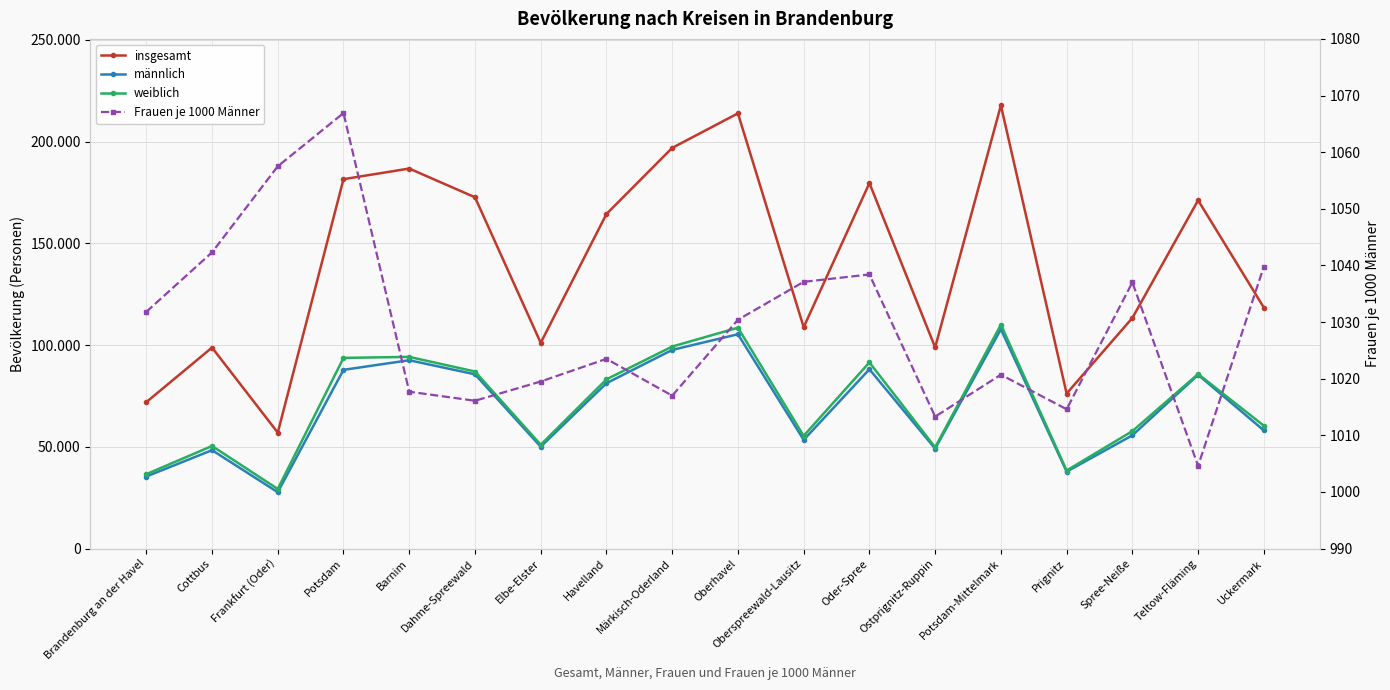

At Potsdam-Mittelmark, list the series in order from smallest to largest.

Frauen je 1000 Männer, männlich, weiblich, insgesamt